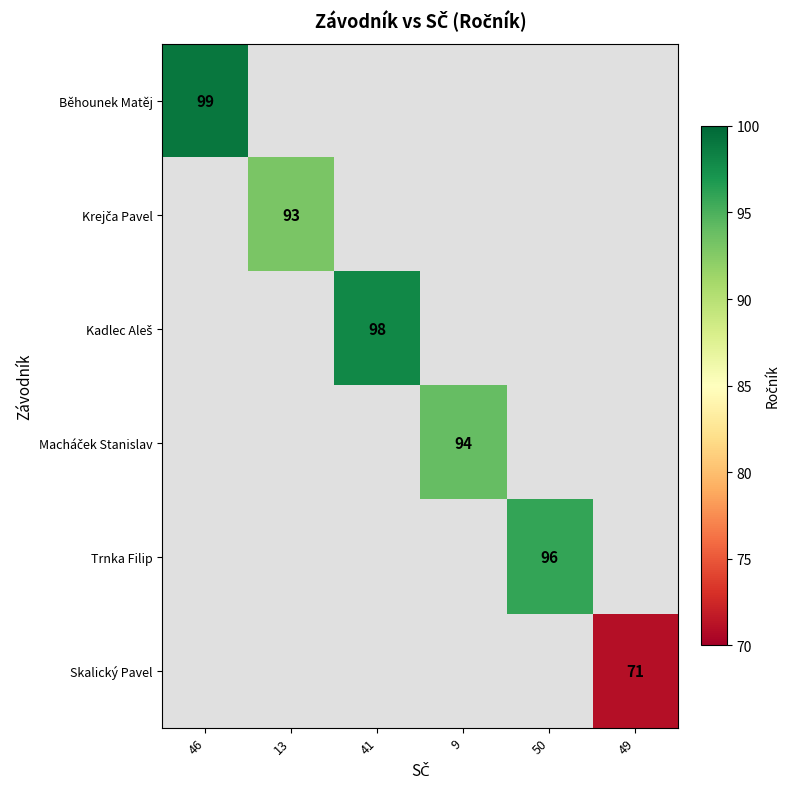

True or false: Trnka Filip has a value of 166.3 at 50.

False